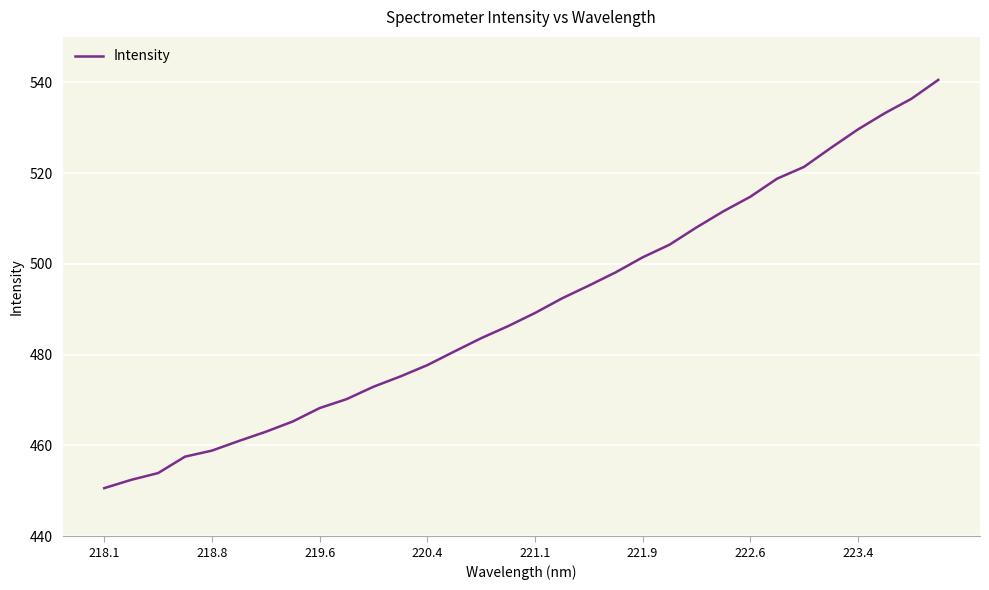

What is the smallest value displayed?

450.6